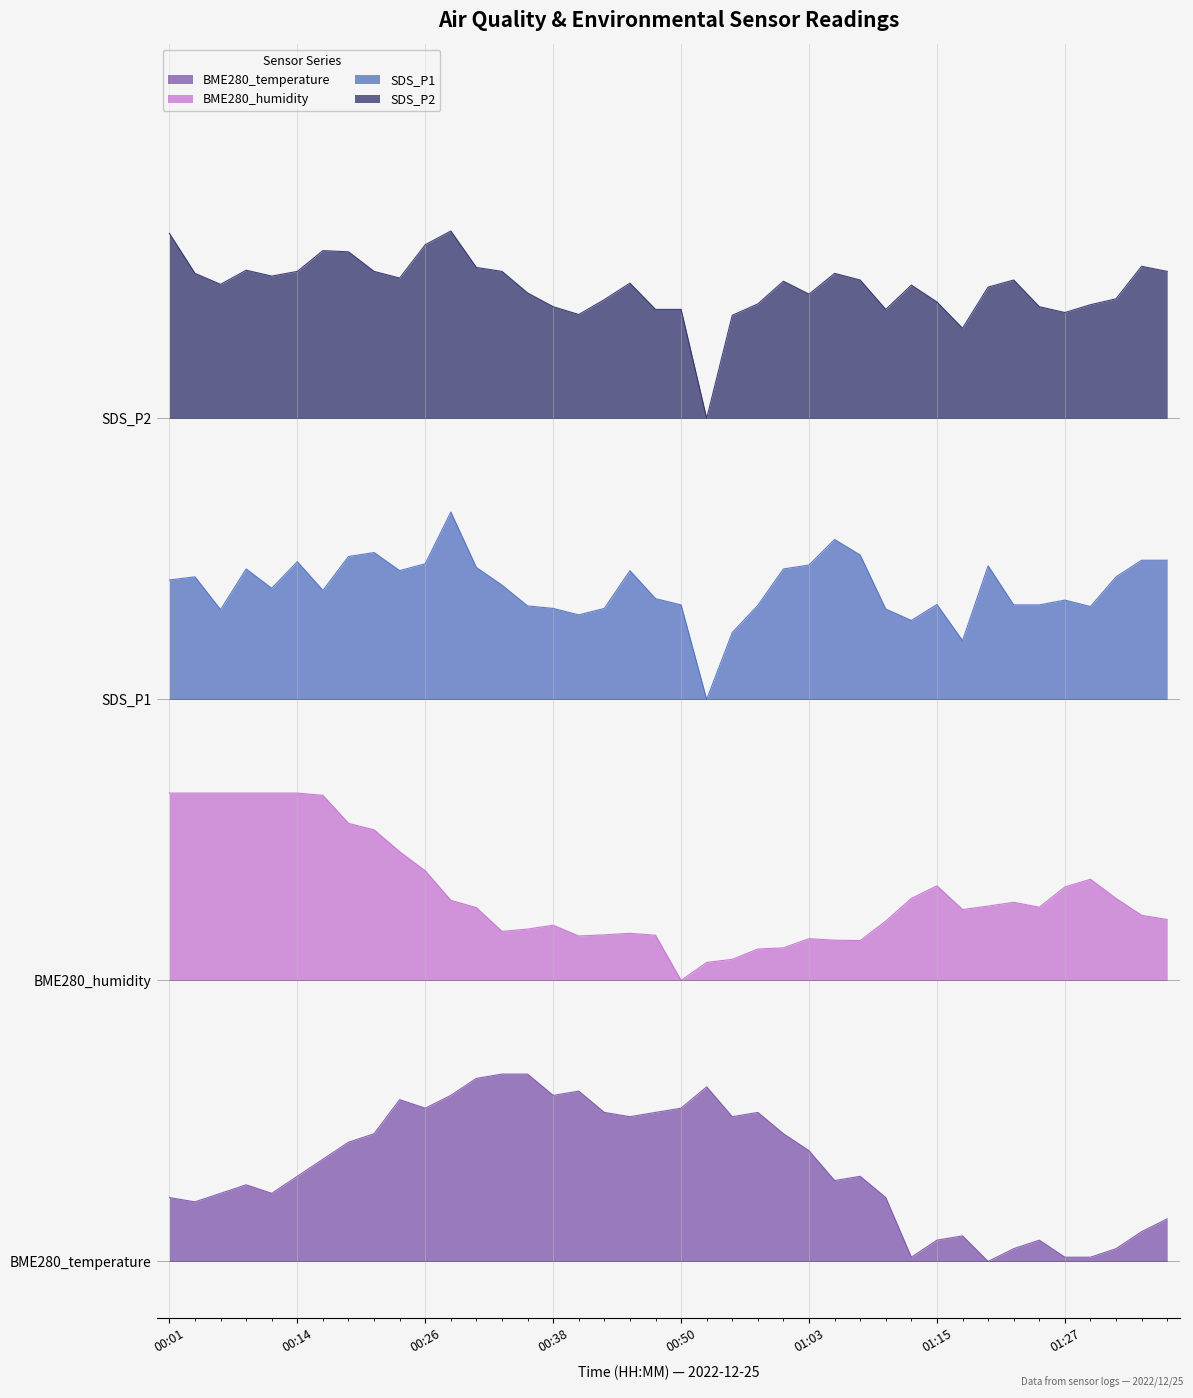

What is the value of the BME280_temperature point at the 39th from the left?

0.2